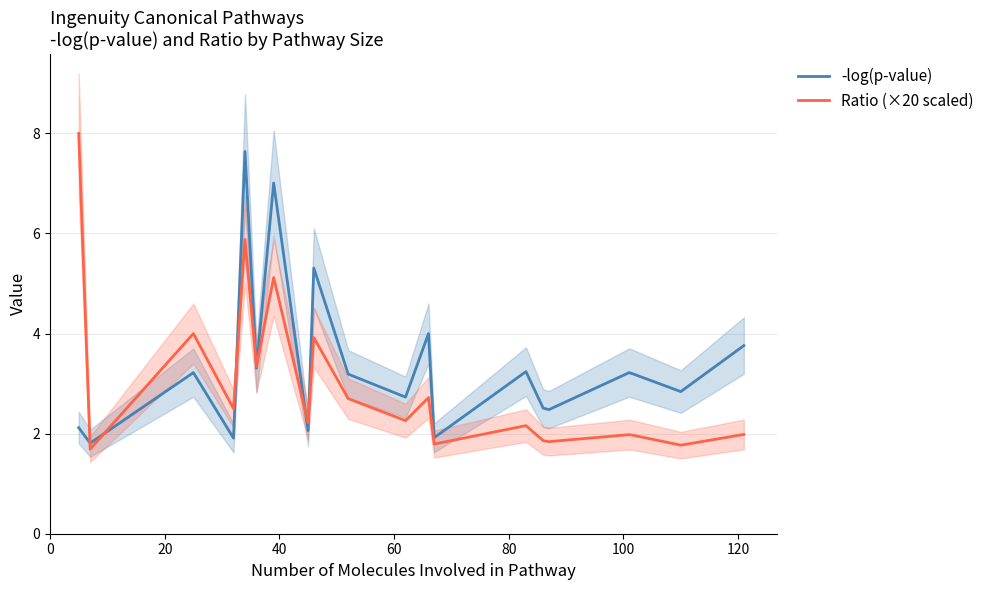

What is the highest value of the -log(p-value) series?

7.6